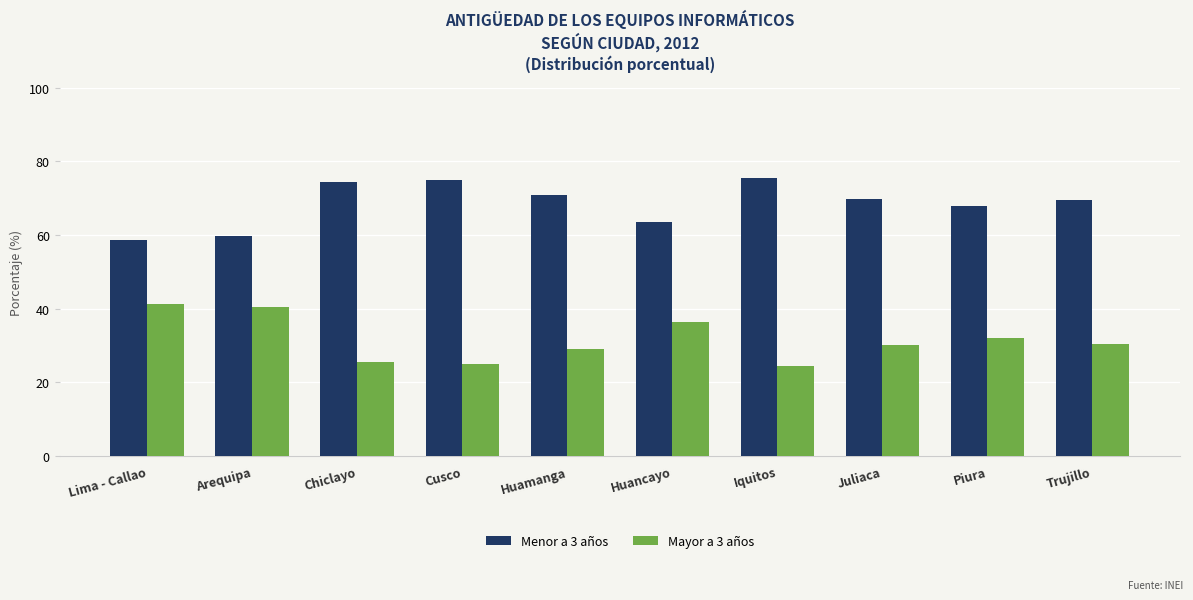

Rank the series at Juliaca from lowest to highest value.

Mayor a 3 años, Menor a 3 años